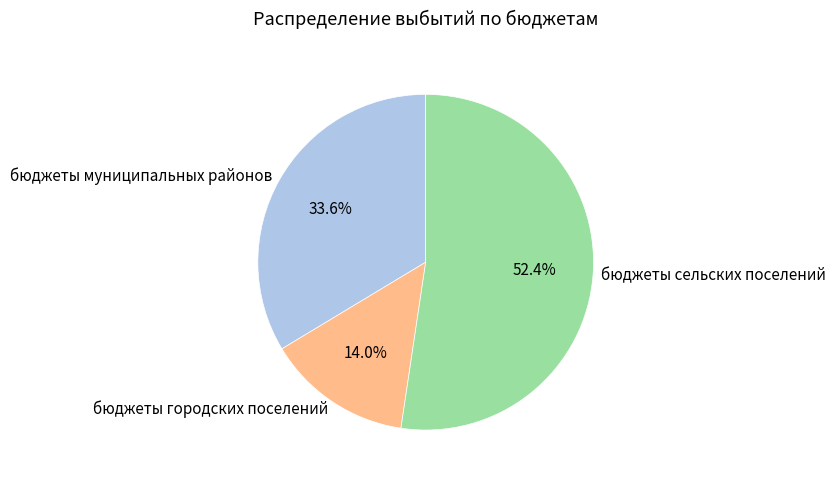

To the nearest percent, what is the combined percentage of бюджеты муниципальных районов and бюджеты городских поселений?

48%